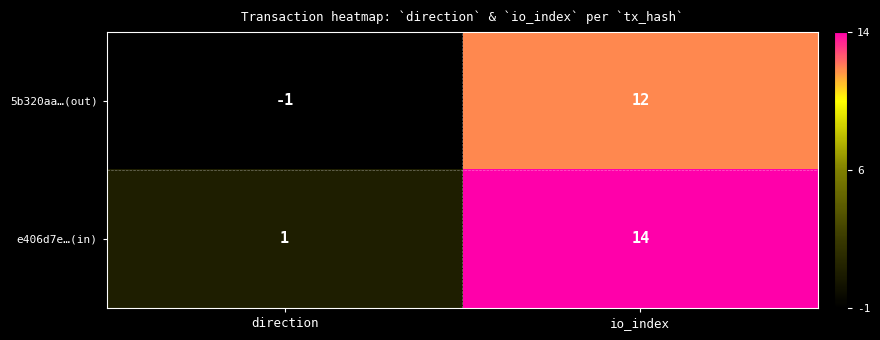

What is the sum of all e406d7e…(in) values?

15